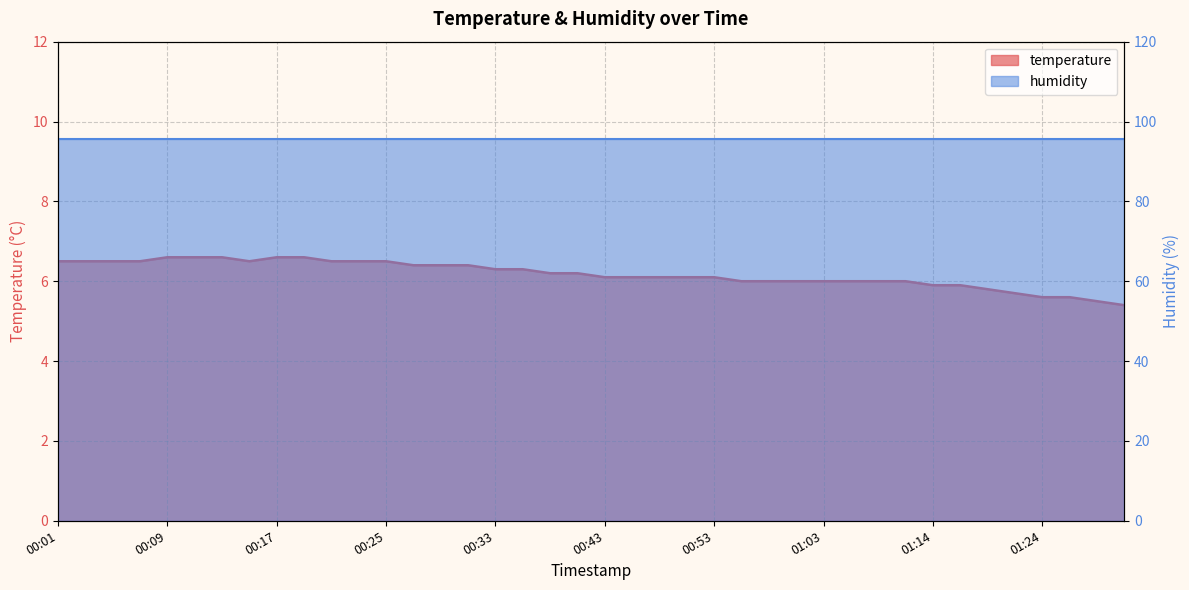

List the labels in order of value, largest first.

00:09, 00:11, 00:13, 00:17, 00:19, 00:01, 00:03, 00:05, 00:07, 00:15, 00:21, 00:23, 00:25, 00:27, 00:29, 00:31, 00:33, 00:35, 00:37, 00:39, 00:43, 00:47, 00:49, 00:51, 00:53, 00:55, 00:59, 01:01, 01:03, 01:05, 01:10, 01:12, 01:14, 01:16, 01:18, 01:22, 01:24, 01:26, 01:28, 01:34